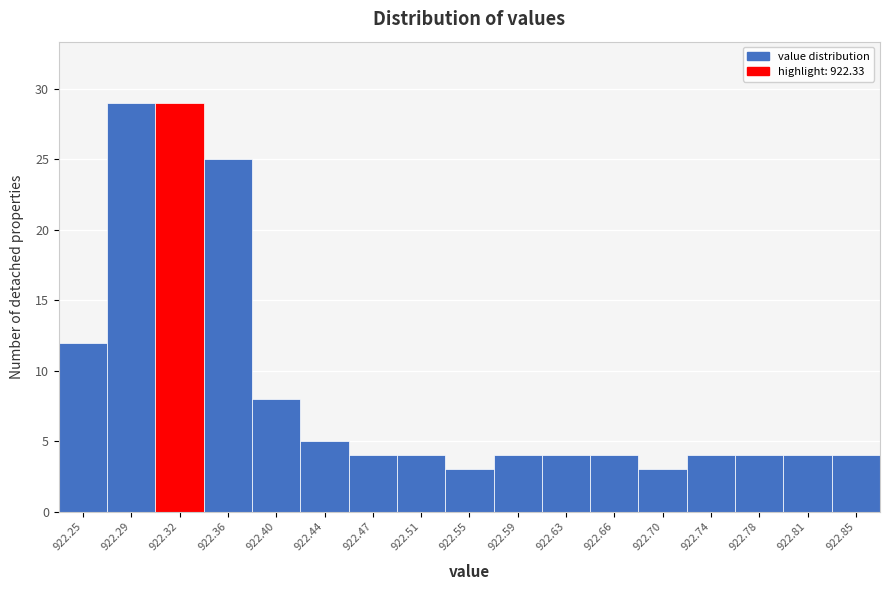

How tall is the bar that spans 922.680 to 922.720 on the x-axis? Neither the bar edges nor the heights are printed on the chart, so give them approximately, as read against the axes.

3